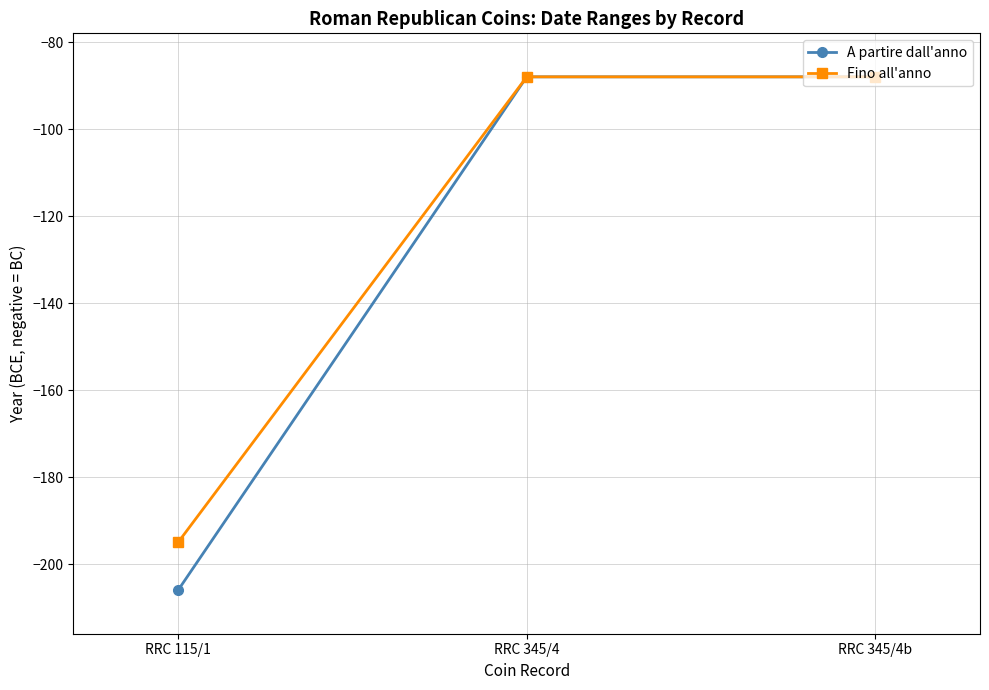

What is the value of the Fino all'anno point at the 1st from the left?

-195